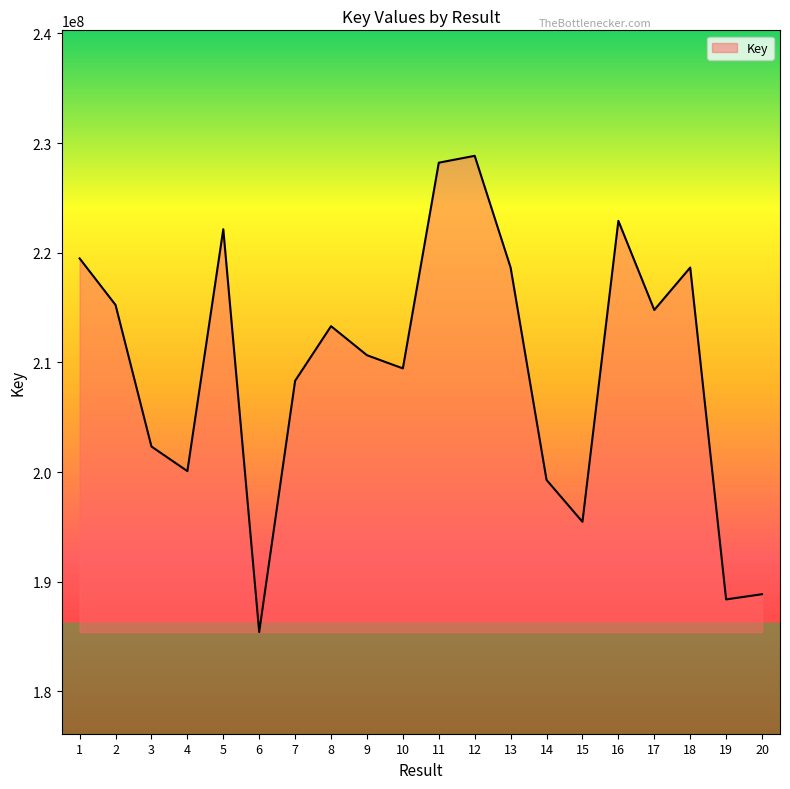

What is the sum of the values at 7 and 4?

408408322